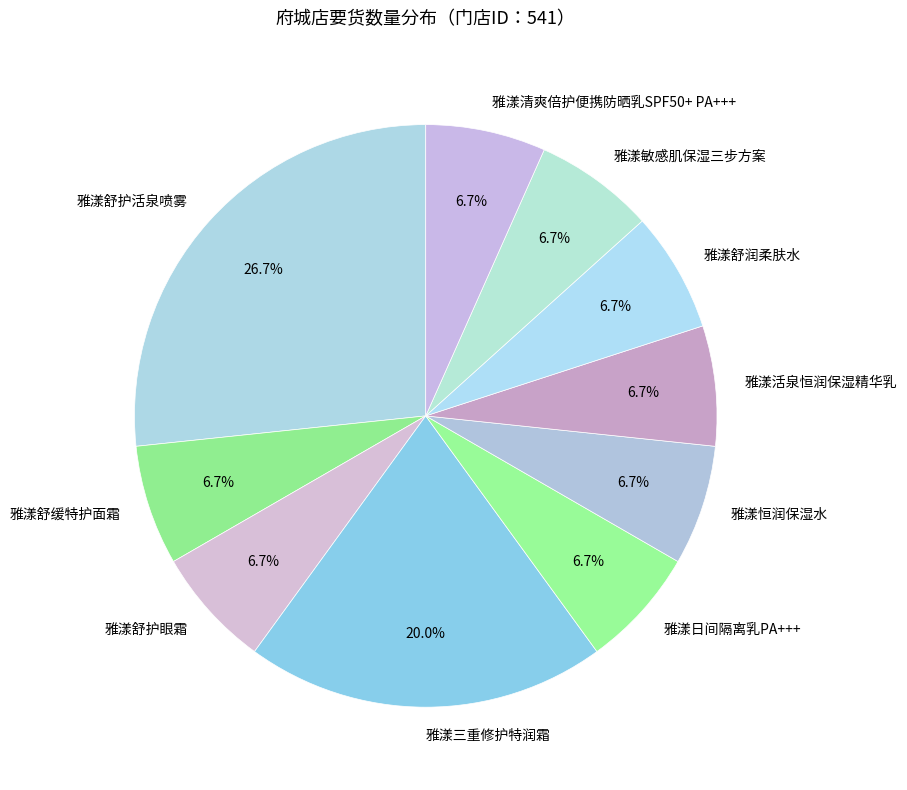

Which category has the biggest portion of the pie?

雅漾舒护活泉喷雾